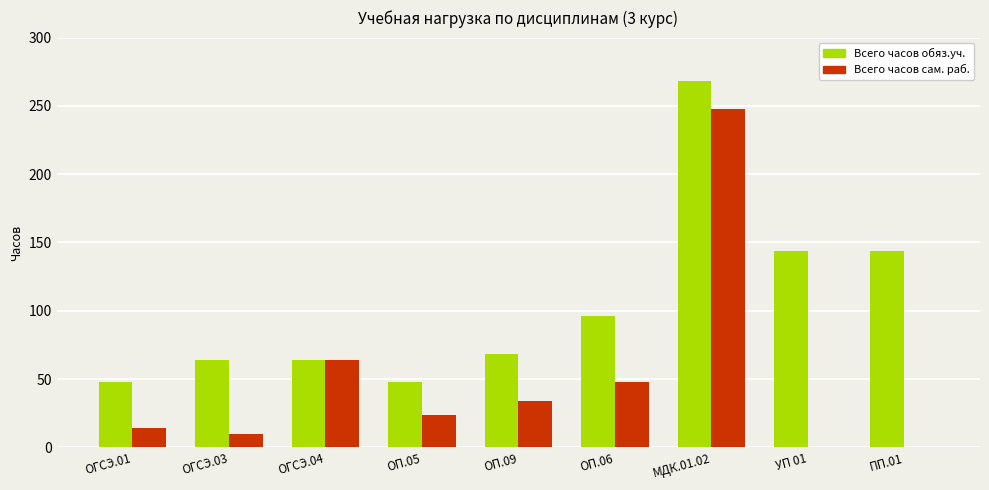

Between ОГСЭ.03 and ОГСЭ.04, which series saw the biggest shift?

Всего часов сам. раб.